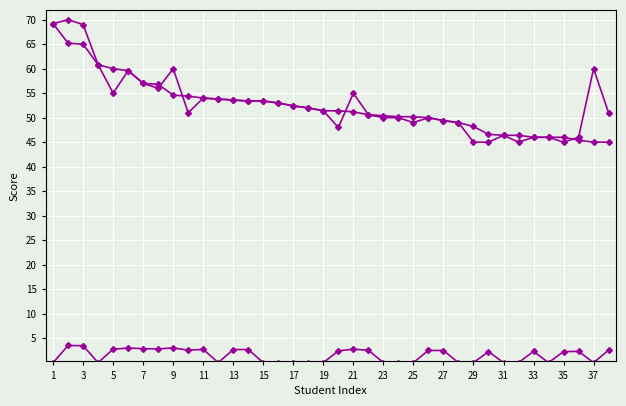

Reading left to right, transcribe all the data shown in this chart.

col_39: 69.2	65.2	65.0	60.8	60.0	59.6	57.0	56.8	54.6	54.4	54.0	53.8	53.6	53.4	53.4	53.0	52.4	52.0	51.4	51.4	51.2	50.6	50.4	50.2	50.2	50.0	49.4	49.0	48.2	46.6	46.4	46.4	46.0	46.0	46.0	45.4	45.0	45.0
col_38: 69.2	70.0	69.0	60.8	55.0	59.6	57.0	56.0	60.0	51.0	54.0	53.8	53.6	53.4	53.4	53.0	52.4	52.0	51.4	48.0	55.0	50.6	50.0	50.0	49.0	50.0	49.4	49.0	45.0	45.0	46.4	45.0	46.0	46.0	45.0	46.0	60.0	51.0
col_37: 0.0	3.5	3.5	0.0	2.8	3.0	2.9	2.8	3.0	2.5	2.7	0.0	2.7	2.7	0.0	0.0	0.0	0.0	0.0	2.4	2.8	2.5	0.0	0.0	0.0	2.5	2.5	0.0	0.0	2.2	0.0	0.0	2.3	0.0	2.2	2.3	0.0	2.5